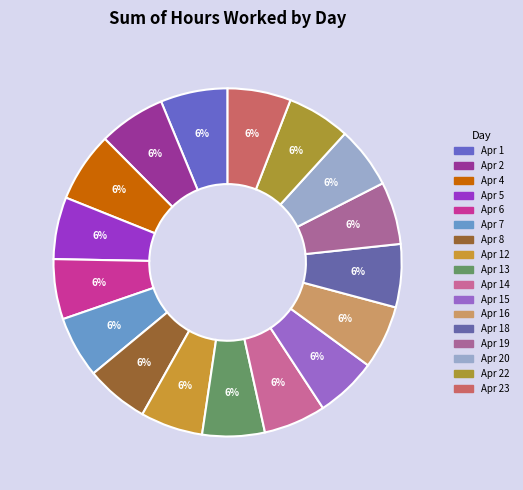

Rank the categories by value from highest to lowest.

Apr 4, Apr 1, Apr 2, Apr 16, Apr 22, Apr 23, Apr 8, Apr 18, Apr 19, Apr 12, Apr 13, Apr 14, Apr 5, Apr 20, Apr 7, Apr 15, Apr 6